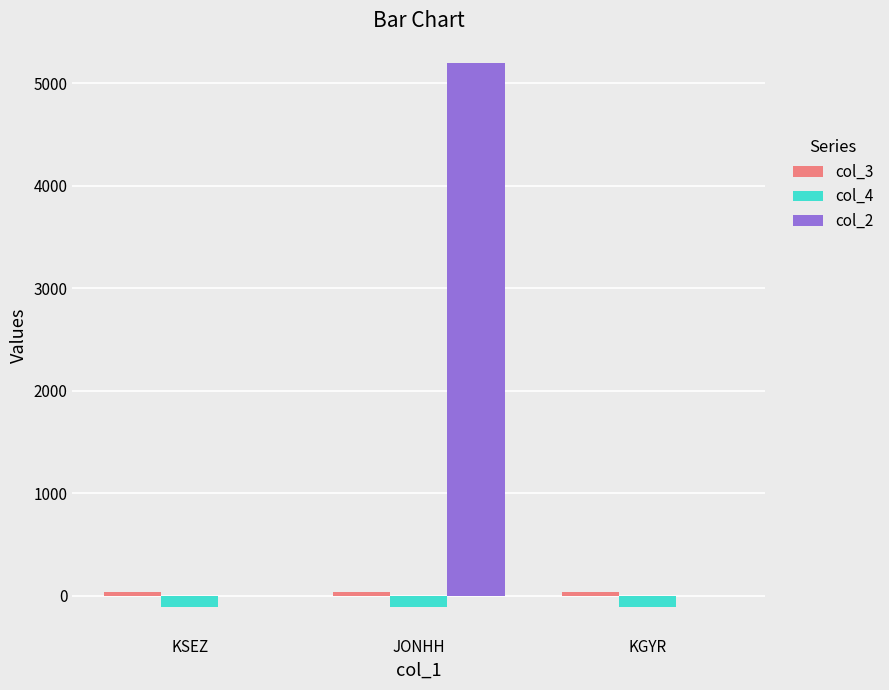

True or false: col_2 has a value of -2396.7 at KSEZ.

False